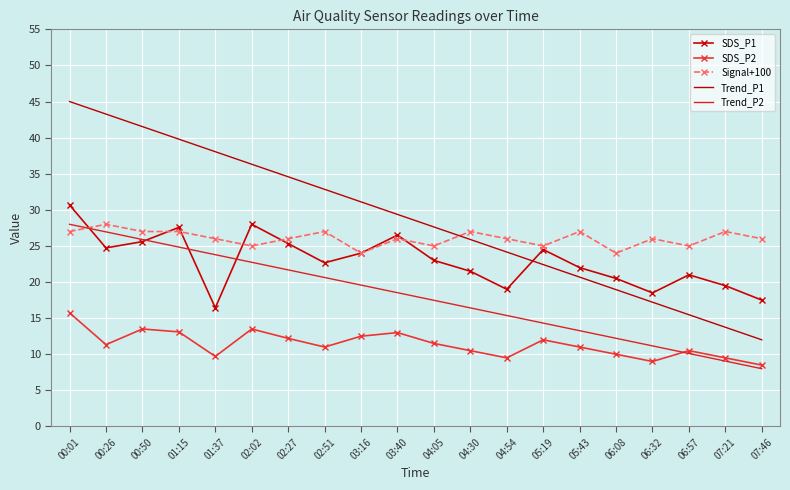

True or false: Trend_P1 has a value of 18.9 at 06:08.

True